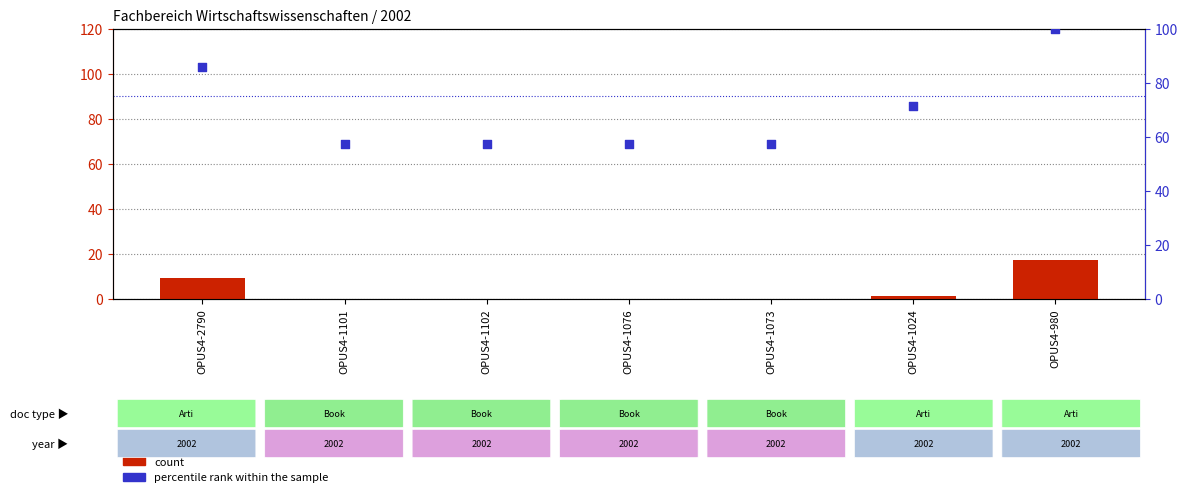

Which series has the widest spread of Y values?

percentile rank within the sample